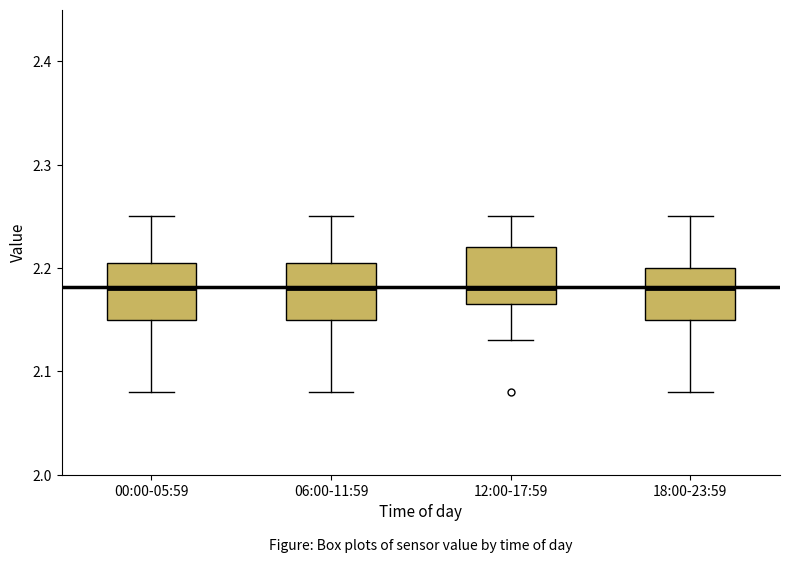

Reading left to right, read every box against the y-axis: the position of its median line, the range the box covers, and the ends of its whiskers. The values are not printed on the chart, so give them approximately, as read against the axis.

00:00-05:59: median 2.18, box 2.15 to 2.21, whiskers 2.08 to 2.25
06:00-11:59: median 2.18, box 2.15 to 2.21, whiskers 2.08 to 2.25
12:00-17:59: median 2.18, box 2.17 to 2.22, whiskers 2.13 to 2.25
18:00-23:59: median 2.18, box 2.15 to 2.20, whiskers 2.08 to 2.25